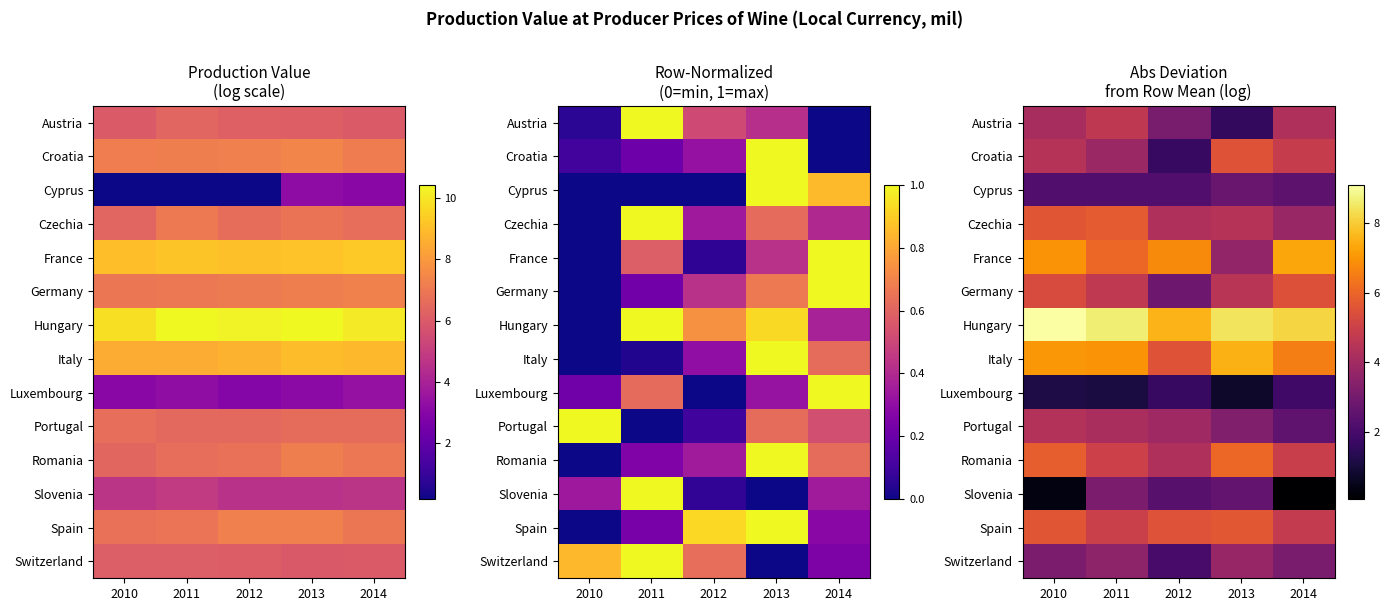

List the series in order of their peak value, lowest first.

Luxembourg, Cyprus, Slovenia, Switzerland, Portugal, Austria, Germany, Croatia, Spain, Czechia, Romania, France, Italy, Hungary